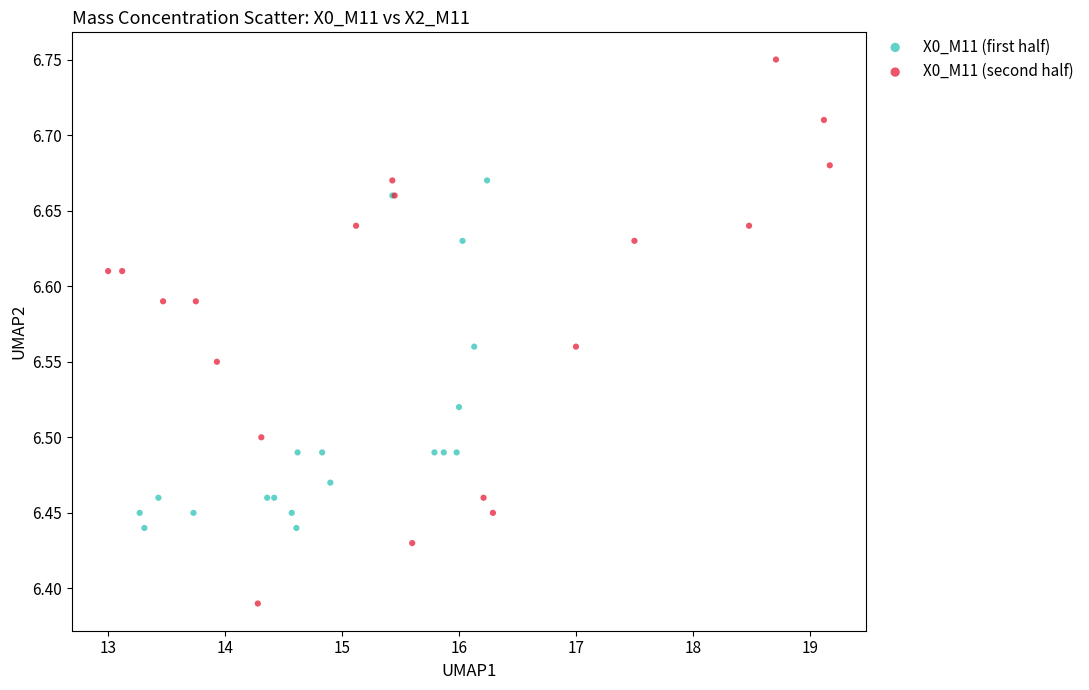

Which series reaches the maximum Y coordinate?

X0_M11 (second half)